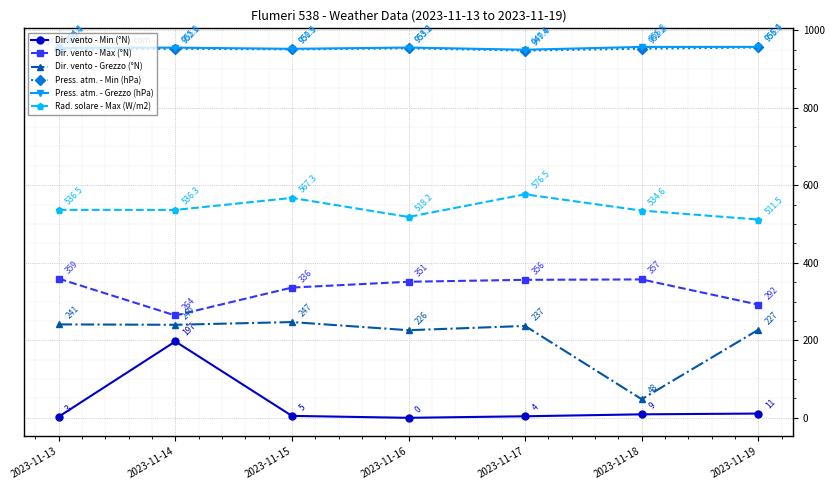

How many data points in Dir. vento - Min (°N) are less than 5?

3